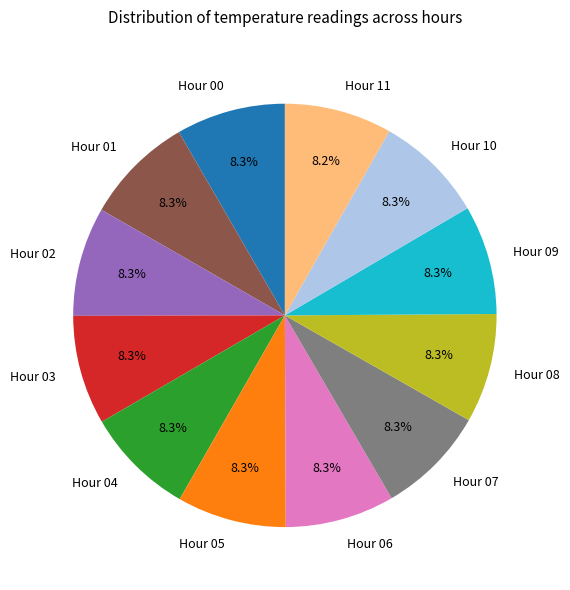

Approximately how many times larger is the value at Hour 00 compared to Hour 07?

1.0